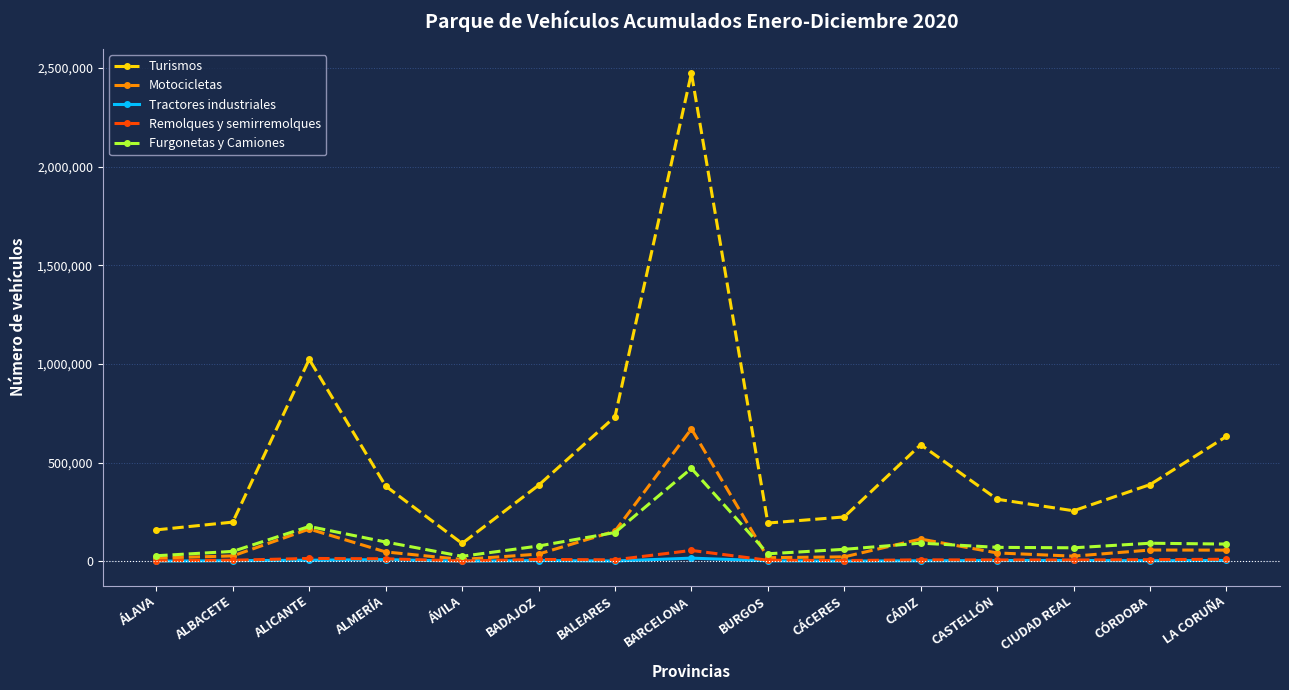

True or false: Turismos and Tractores industriales intersect in this chart.

False